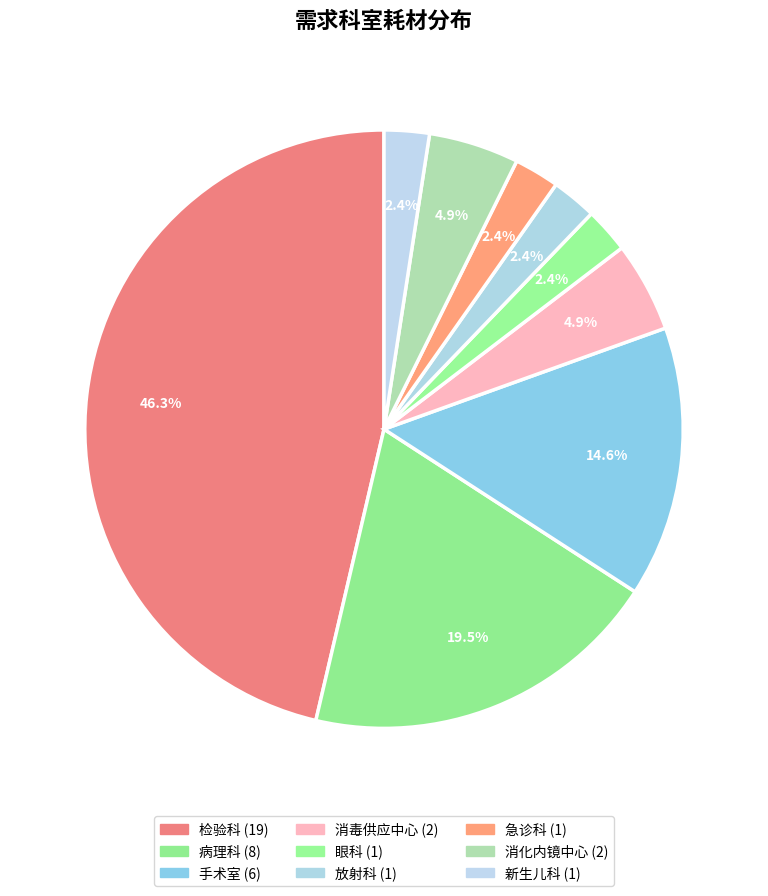

Approximately how many times larger is the value at 新生儿科 compared to 放射科?

1.0